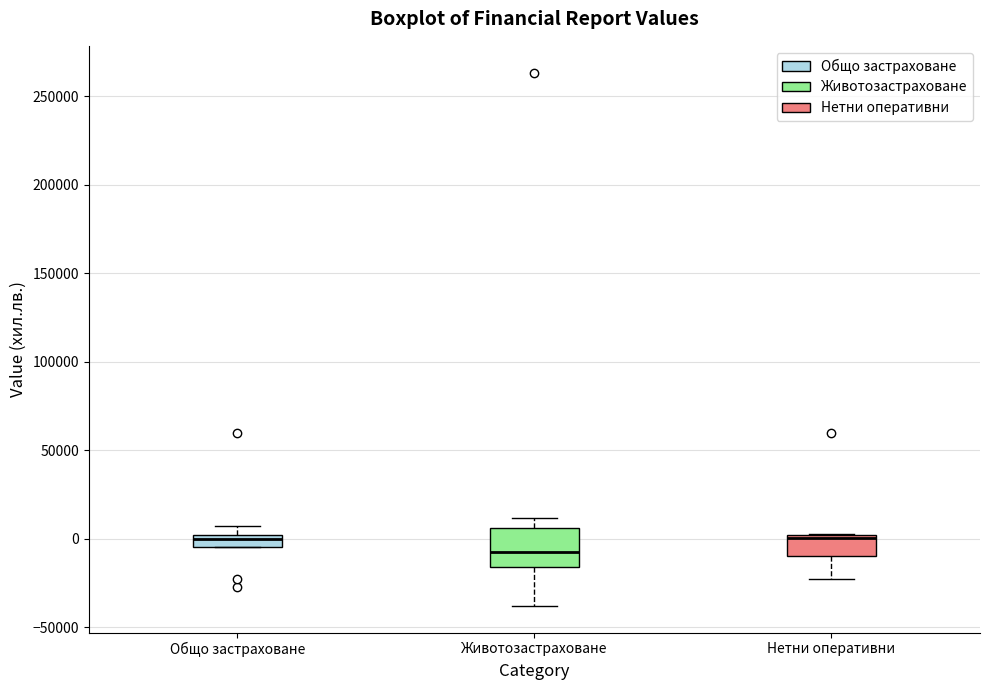

Comparing the boxes themselves (not the whiskers), which one is the tallest?

Животозастраховане